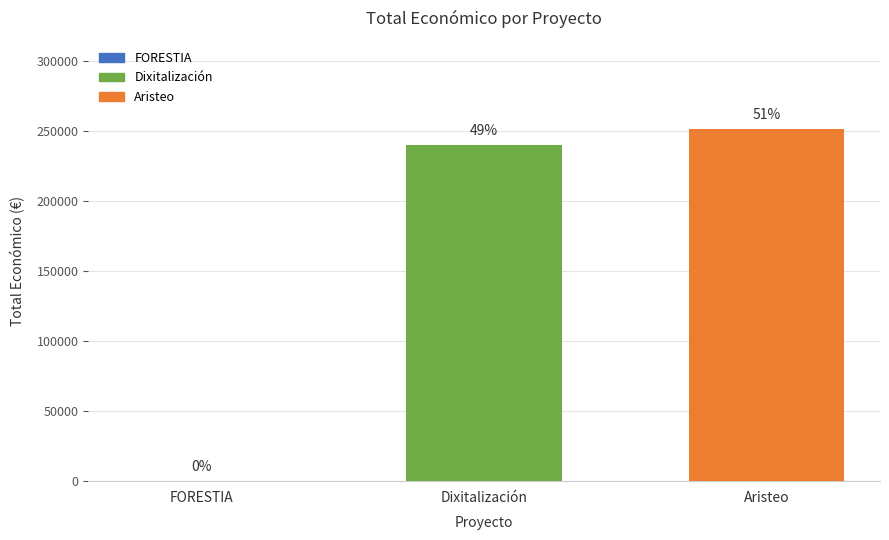

Is it true that the value at Dixitalización is 342504?

False